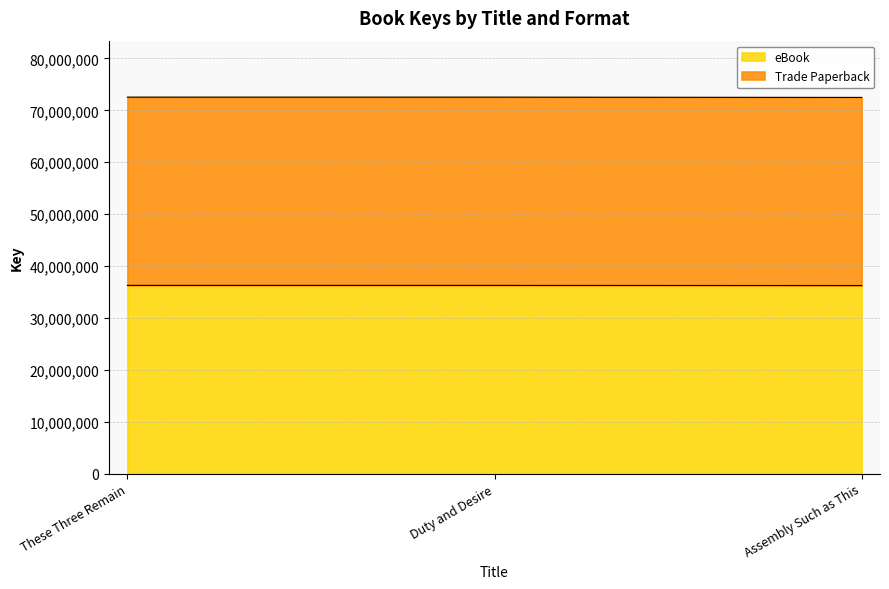

At how many categories does at least one series exceed 55252997?

3